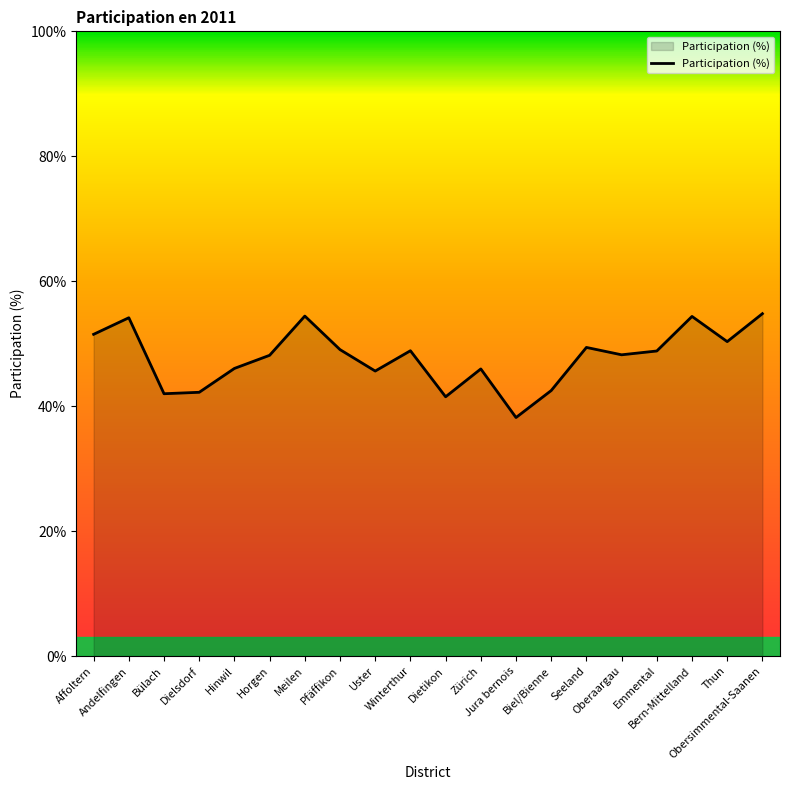

Which has a higher value, Andelfingen or Emmental?

Andelfingen